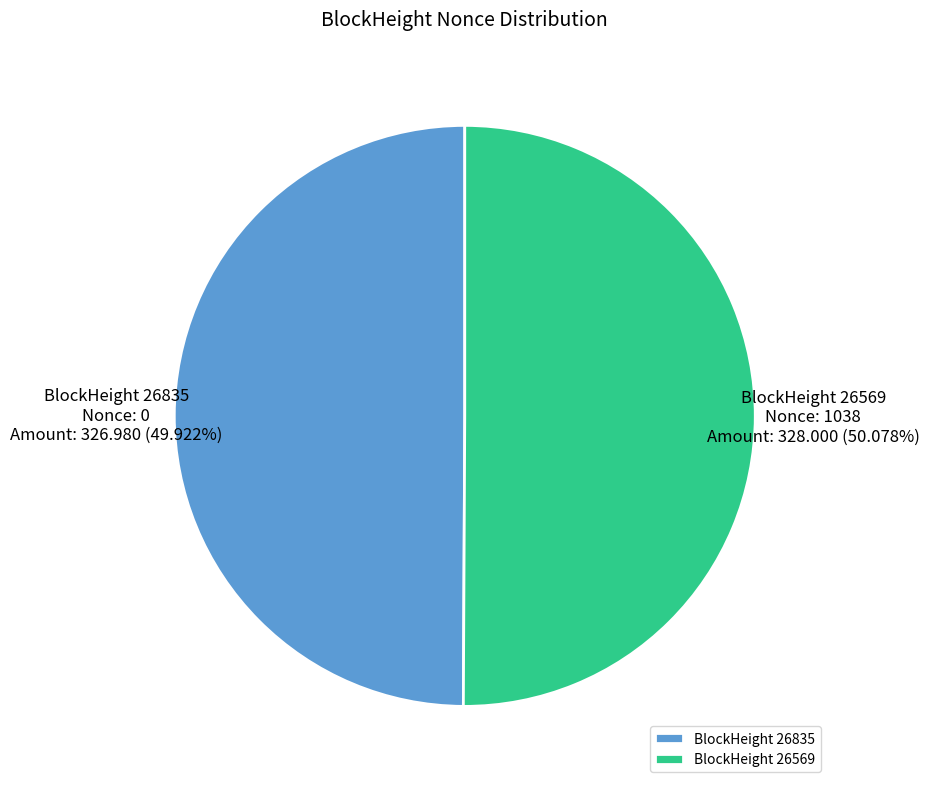

How many slices are in this pie chart?

2